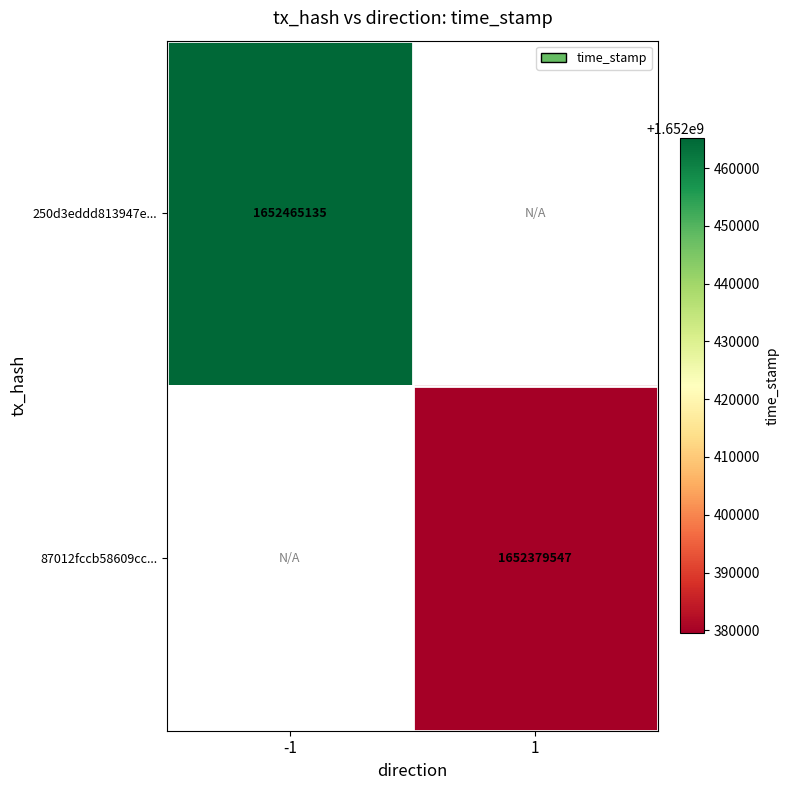

How many data points does each series have?

2